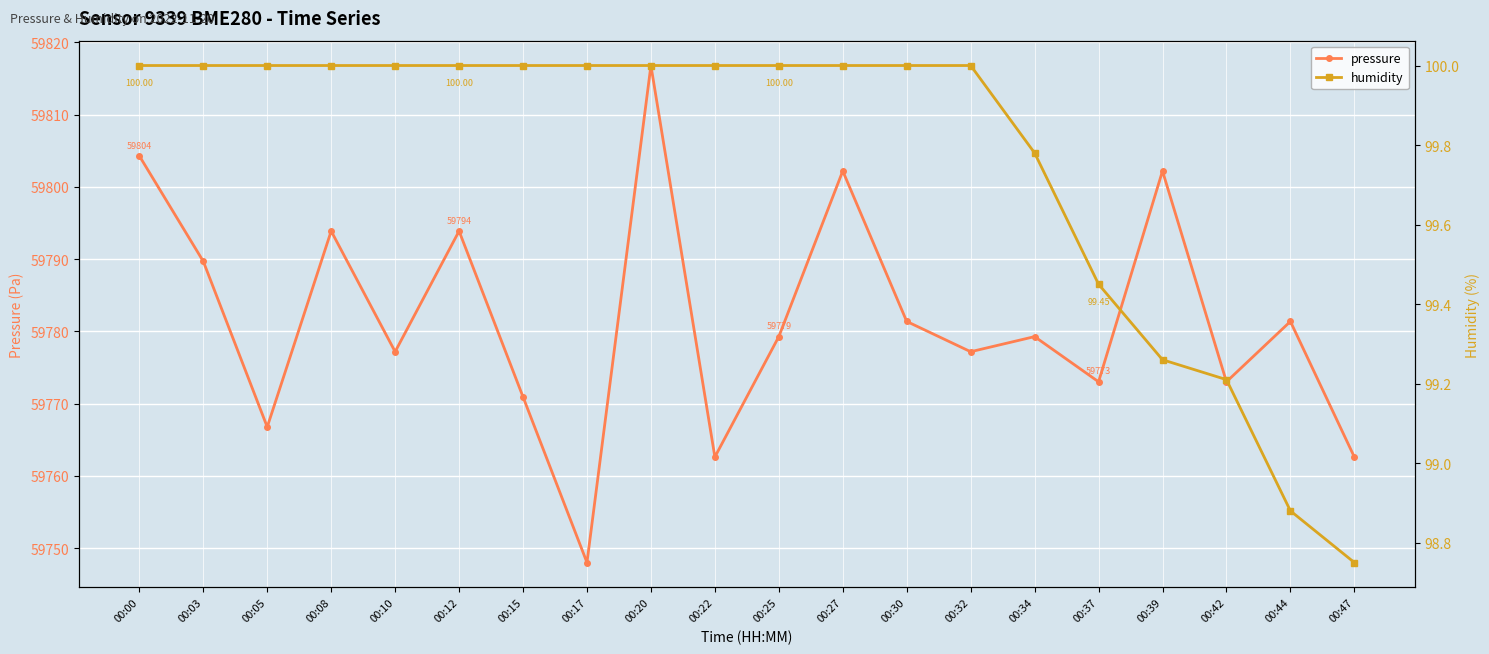

True or false: humidity has a value of 100.0 at 00:17.

True